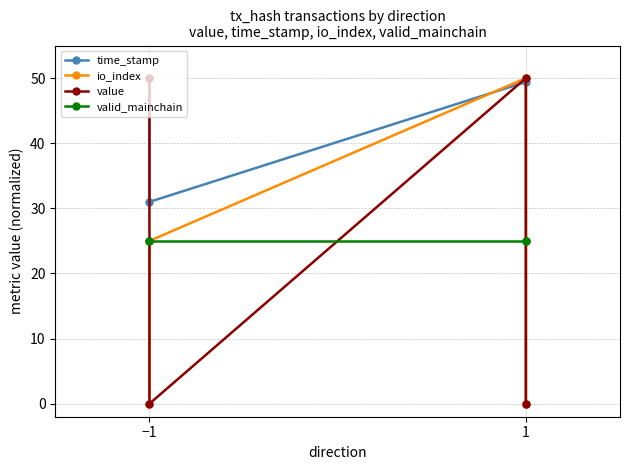

The io_index series shows -22.0 at −1. True or false?

False